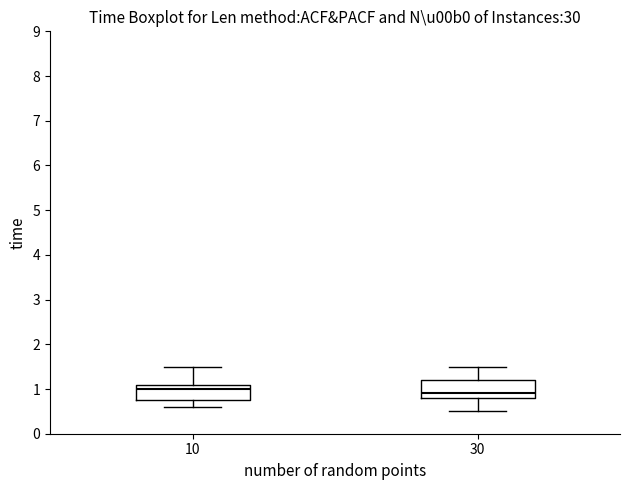

Reading left to right, read every box against the y-axis: the position of its median line, the range the box covers, and the ends of its whiskers. The values are not printed on the chart, so give them approximately, as read against the axis.

10: median 1.0, box 0.8 to 1.1, whiskers 0.6 to 1.5
30: median 0.9, box 0.8 to 1.2, whiskers 0.5 to 1.5